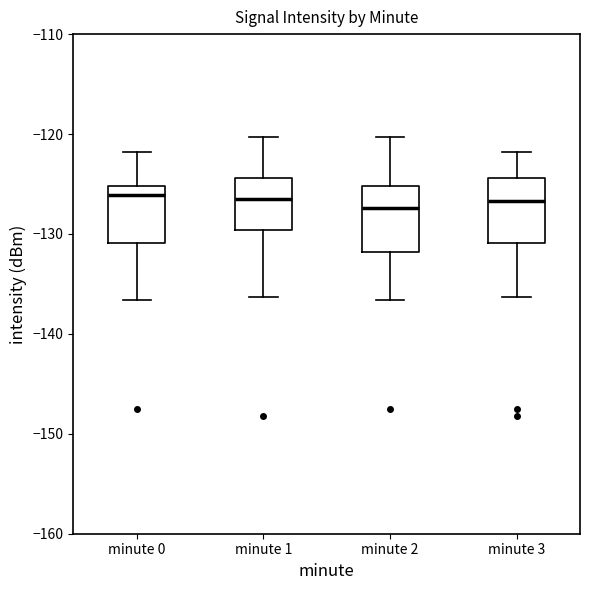

Reading left to right, transcribe this box plot: for each box, give where its median line is, the range the box spans, and where its two whiskers end, as read against the y-axis. The values are not printed on the chart, so give them approximately, as read against the axis.

minute 0: median -126, box -131 to -125, whiskers -137 to -122
minute 1: median -126, box -130 to -124, whiskers -136 to -120
minute 2: median -127, box -132 to -125, whiskers -137 to -120
minute 3: median -127, box -131 to -124, whiskers -136 to -122